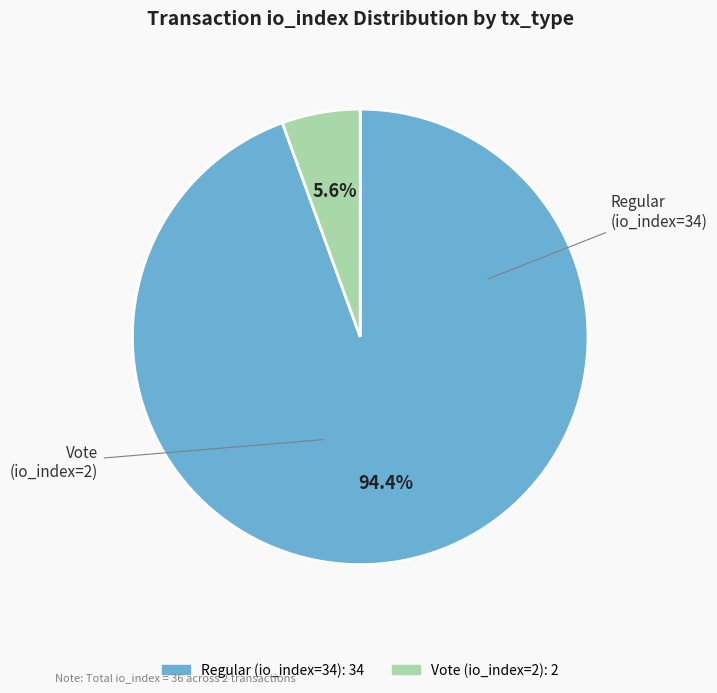

Is Regular (io_index=34) the majority of the pie?

Yes